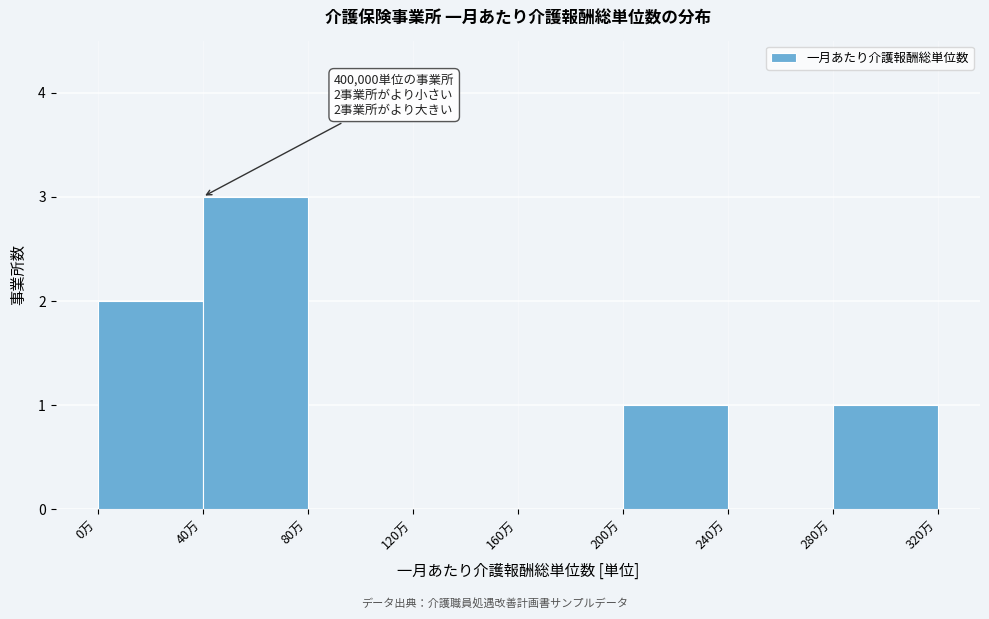

Reading left to right, what are all the values shown in this chart?

0万=2	40万=3	80万=0	120万=0	160万=0	200万=1	240万=0	280万=1